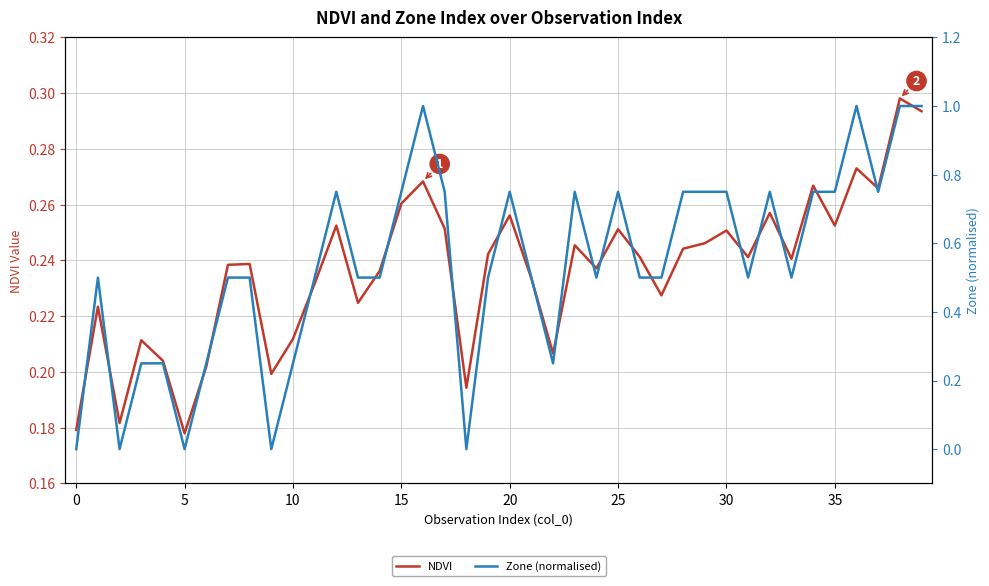

What is the spread (max minus min) of values at 26?

0.3